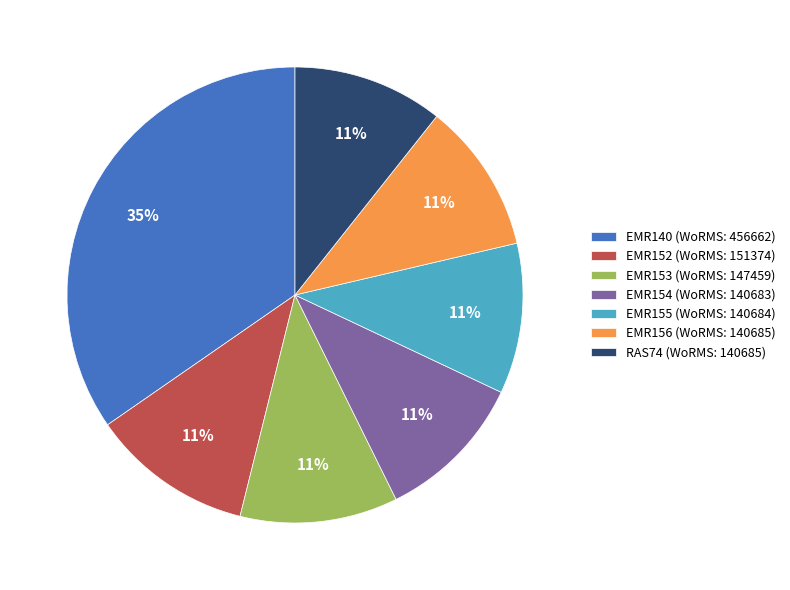

How many slices are in this pie chart?

7